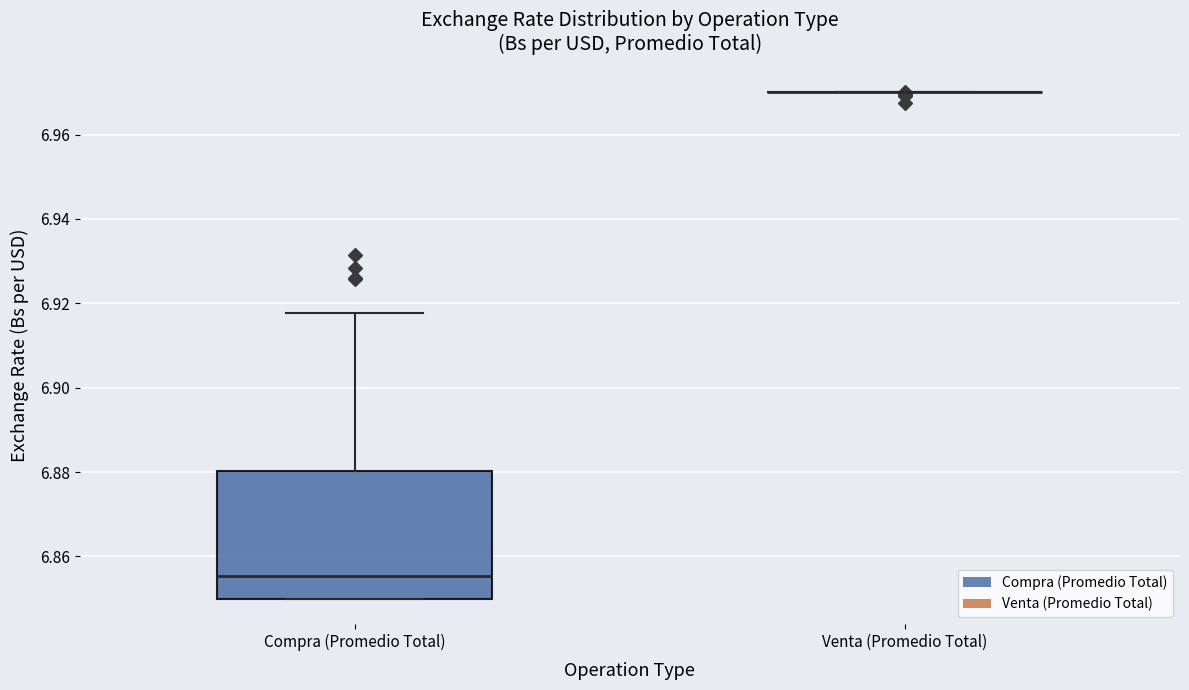

Reading left to right, read every box against the y-axis: the position of its median line, the range the box covers, and the ends of its whiskers. The values are not printed on the chart, so give them approximately, as read against the axis.

Compra (Promedio Total): median 6.856, box 6.850 to 6.880, whiskers 6.850 to 6.918
Venta (Promedio Total): box collapsed to a line at 6.970, whiskers 6.970 to 6.970